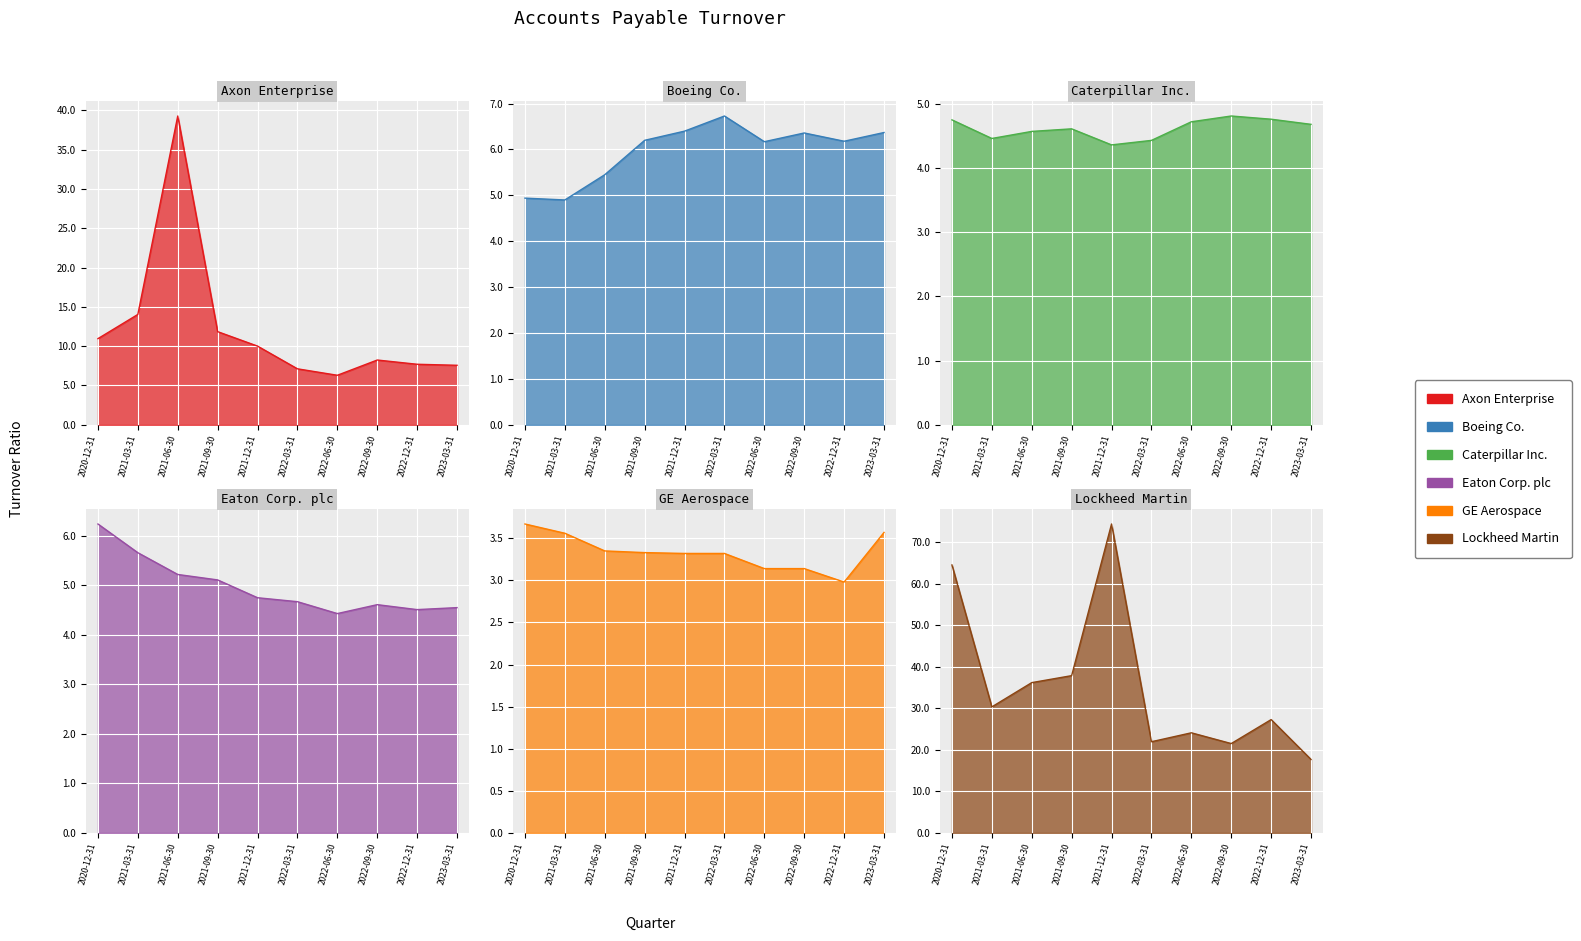

Which series ends up on top after the final intersection of Axon Enterprise and Lockheed Martin?

Lockheed Martin